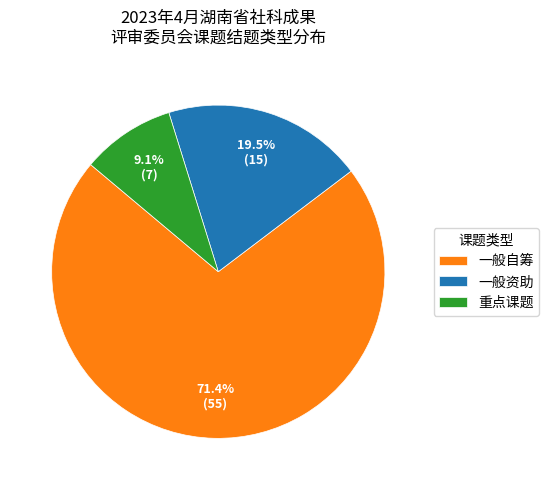

Does any single category account for the majority?

Yes